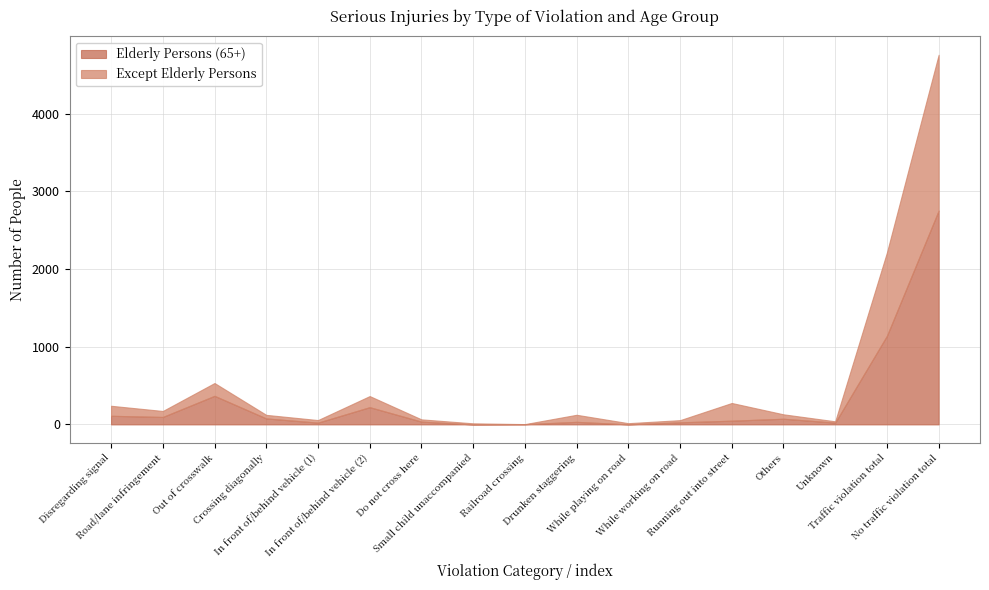

What are all the series names shown in the legend?

Elderly Persons (65+), Except Elderly Persons